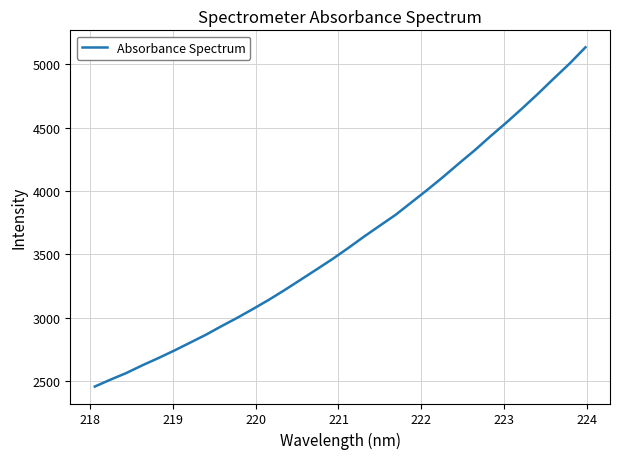

What is the greatest value displayed?

5133.9